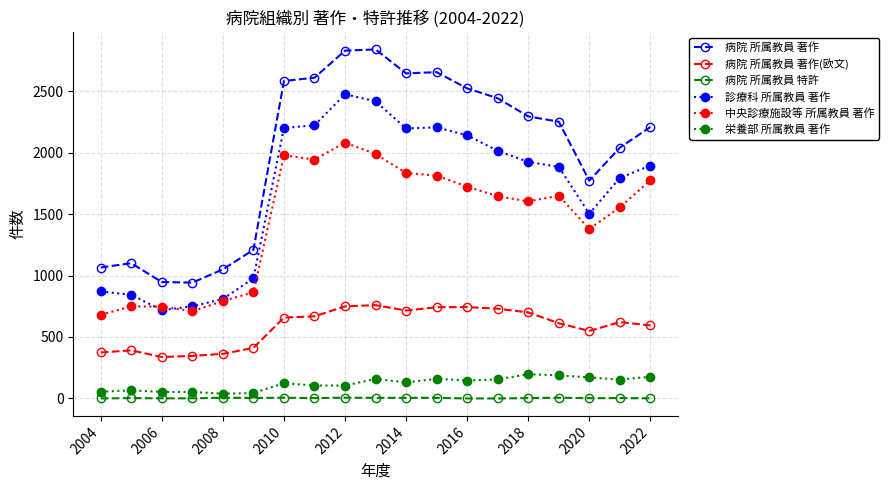

What is the lowest value of the 中央診療施設等 所属教員 著作 series?

681